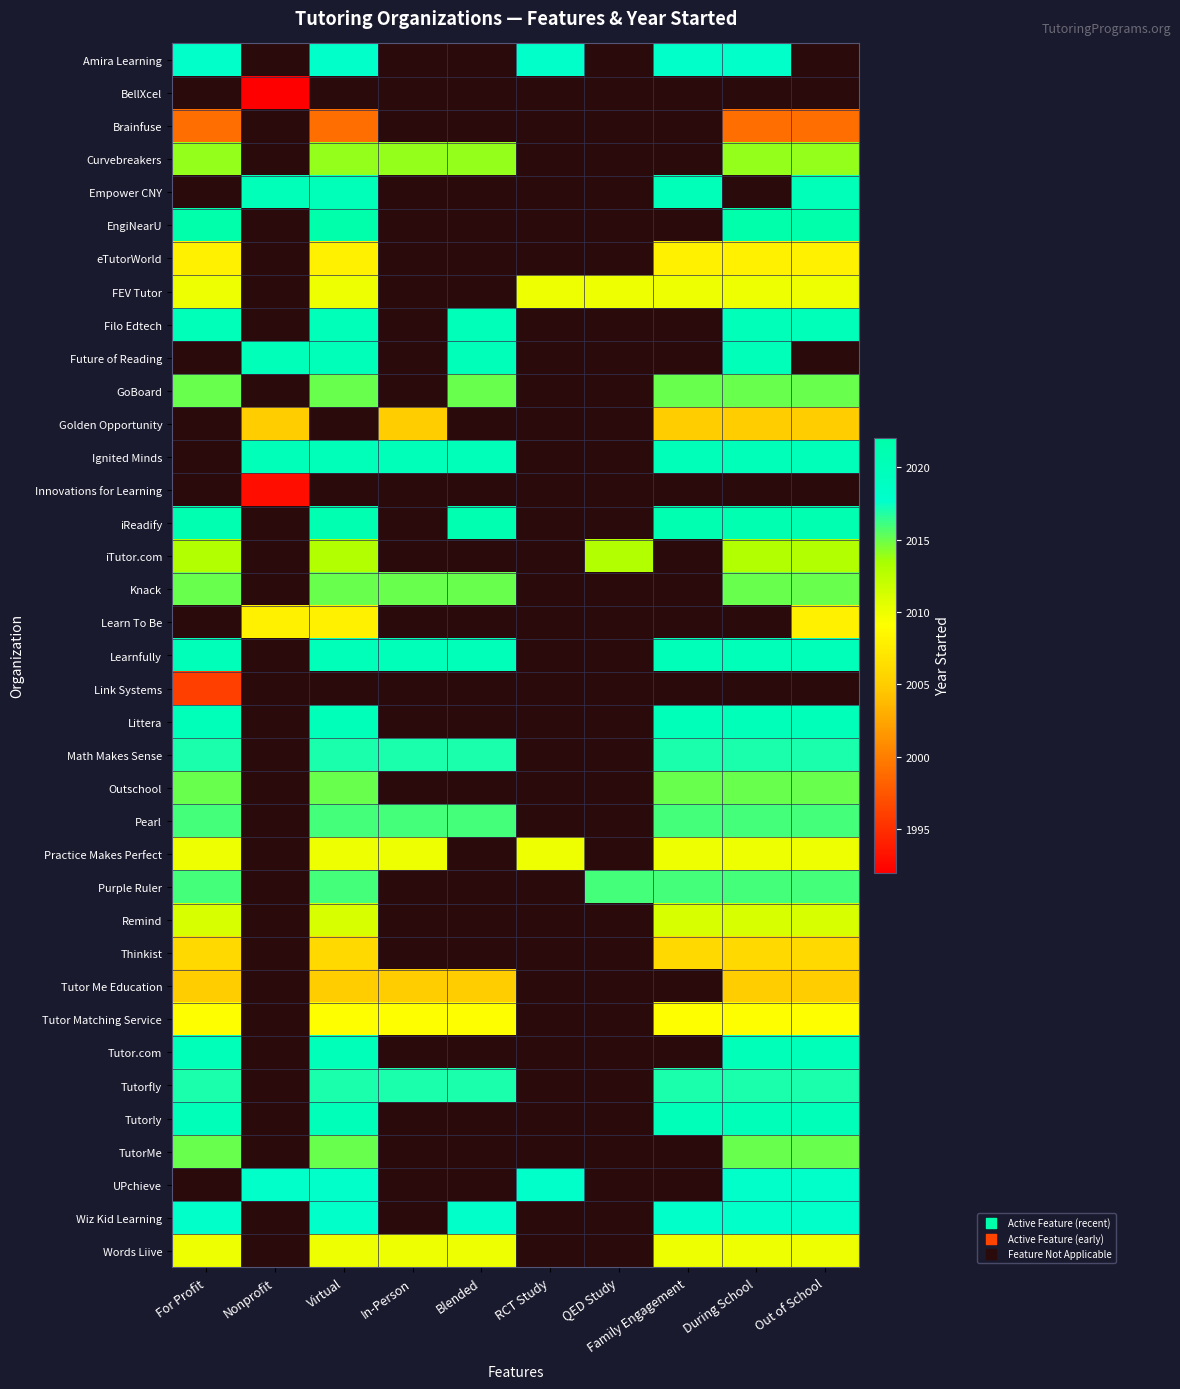

How many categories are shown in the chart?

10